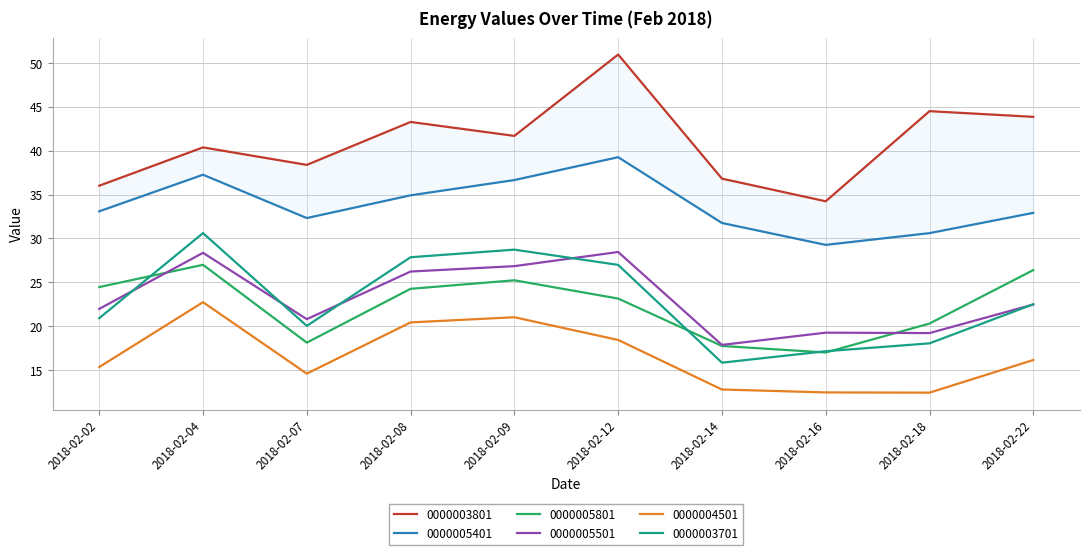

How many lines are shown in the chart?

6